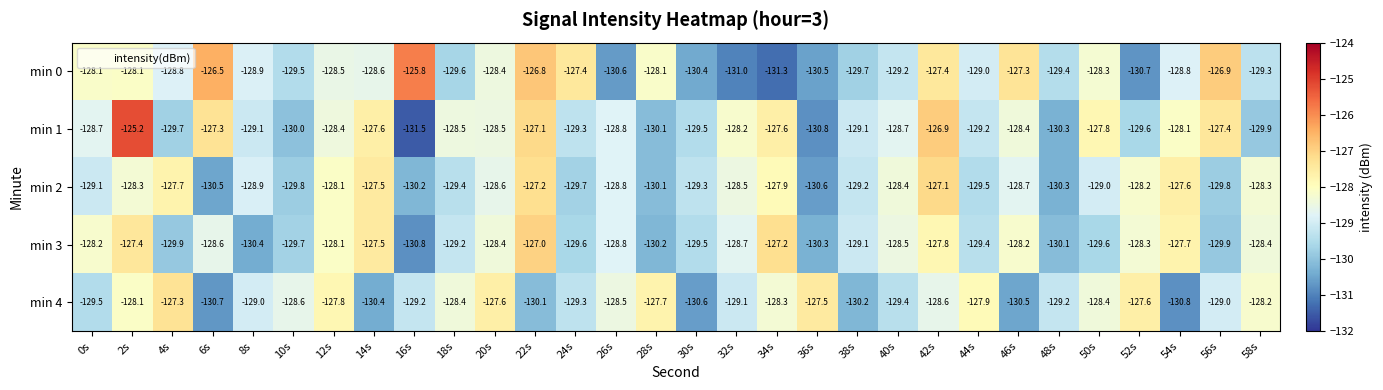

What is the difference between the second highest and second lowest values in the min 1 series?

3.9